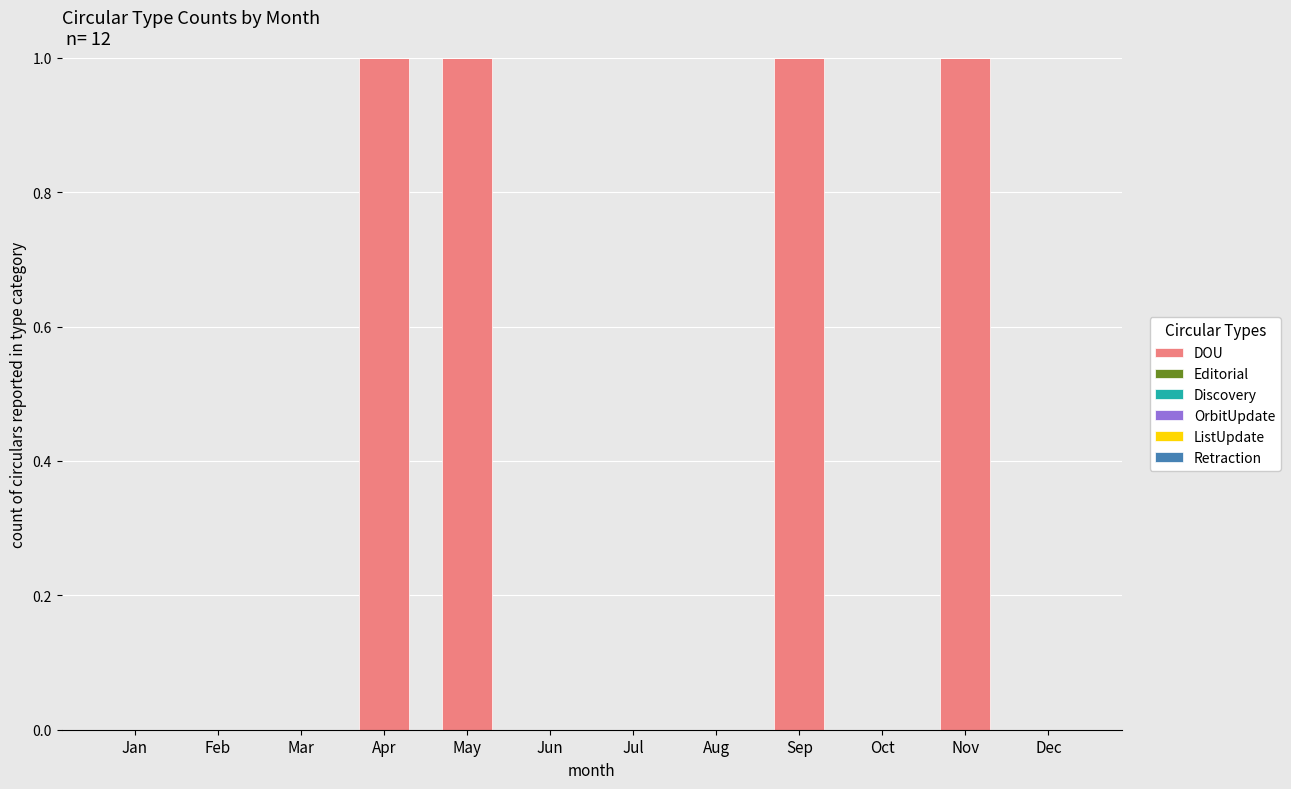

Count the number of categories in the chart.

12